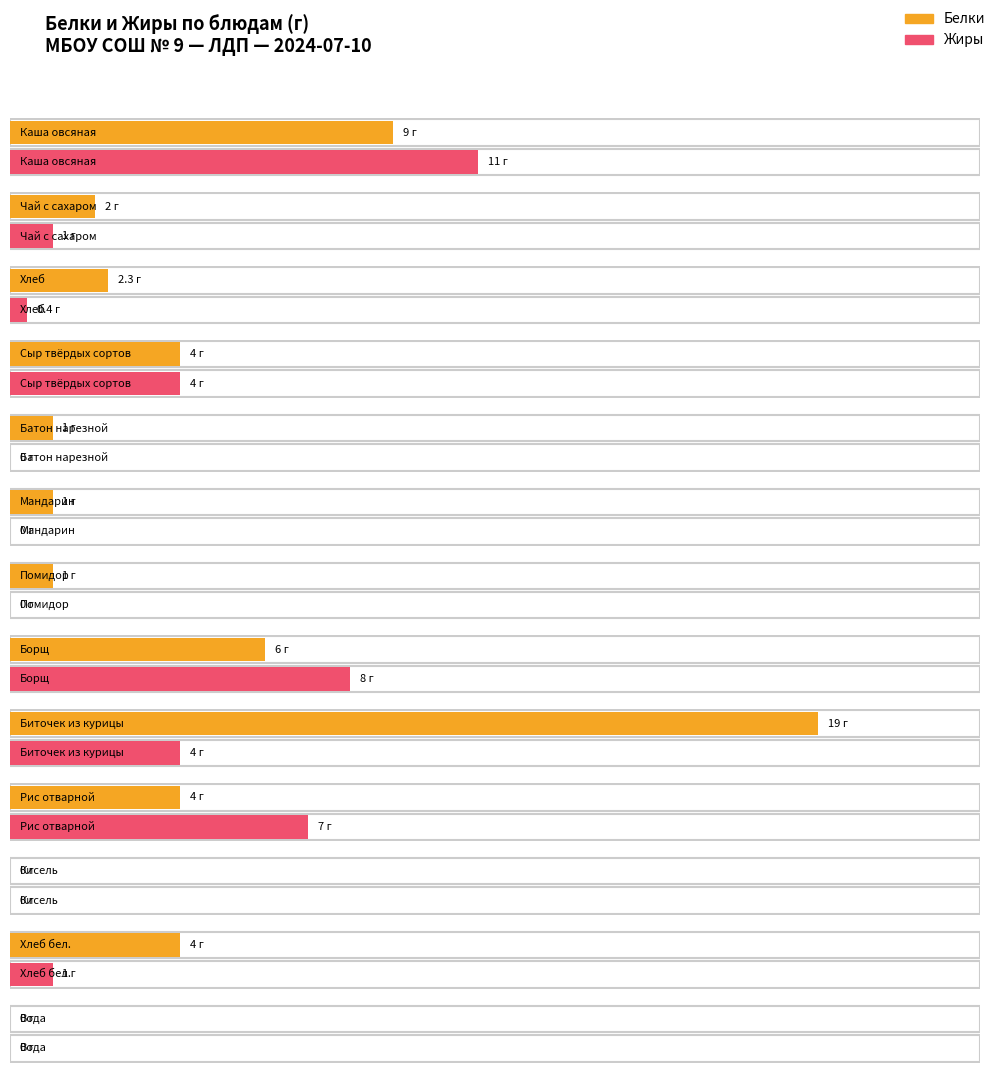

What is the label of the 10th bar from the left?

Рис отварной